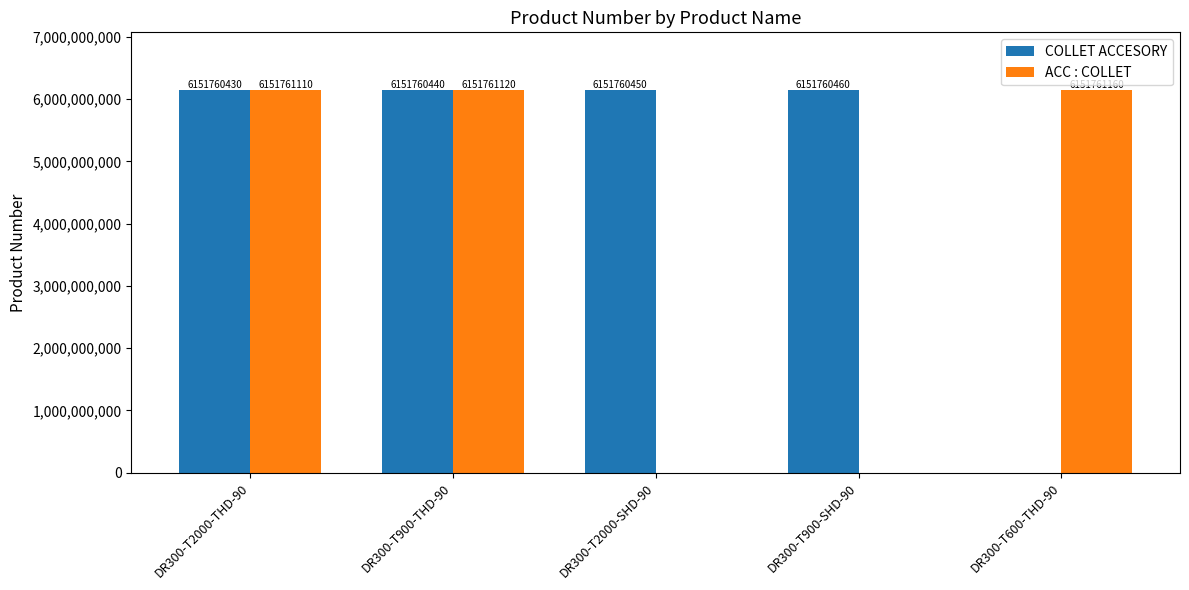

Reading left to right, what are all the values shown in this chart?

COLLET ACCESORY: 6151760430	6151760440	6151760450	6151760460	0
ACC : COLLET: 6151761110	6151761120	0	0	6151761160